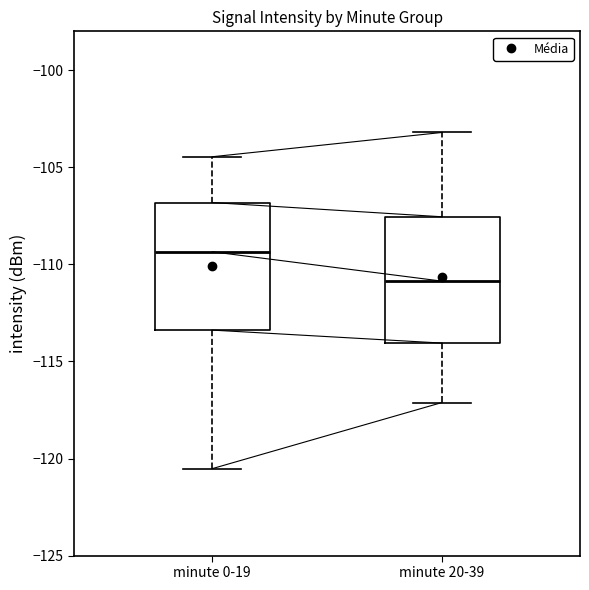

Reading left to right, transcribe this box plot: for each box, give where its median line is, the range the box spans, and where its two whiskers end, as read against the y-axis. The values are not printed on the chart, so give them approximately, as read against the axis.

minute 0-19: median -109.5, box -113.5 to -107.0, whiskers -120.5 to -104.5
minute 20-39: median -111.0, box -114.0 to -107.5, whiskers -117.0 to -103.0